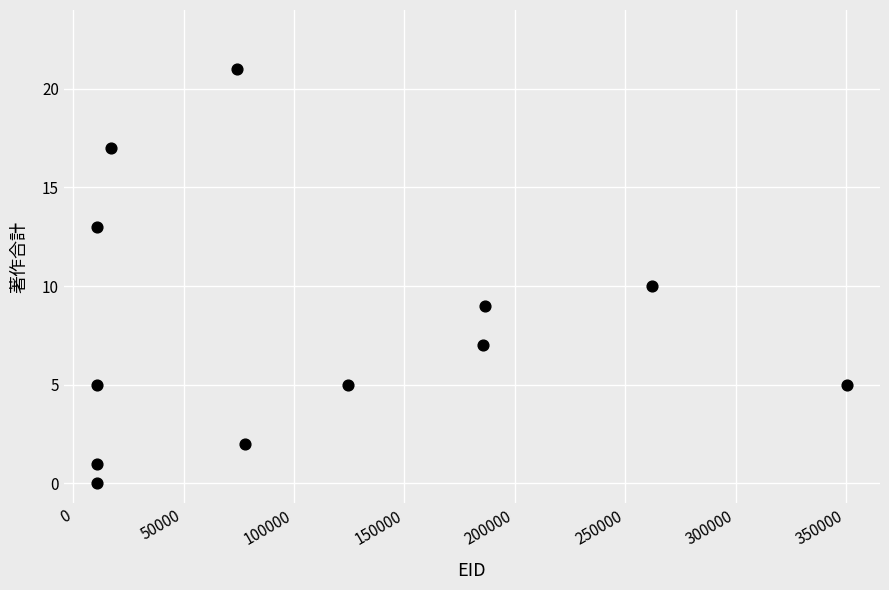

What is the average Y value?

8